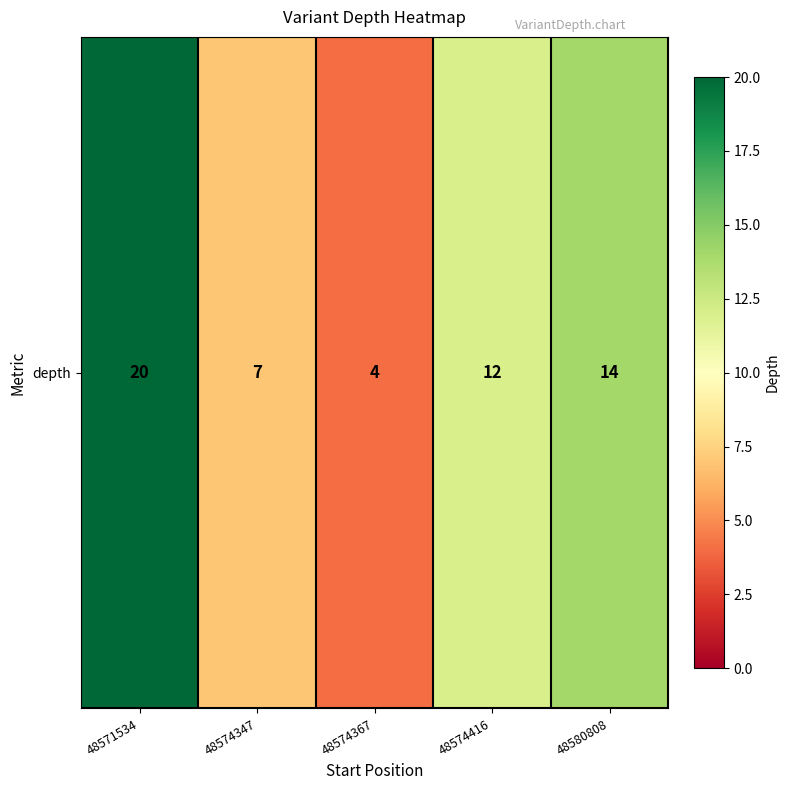

What is the difference between the values at 48574416 and 48571534?

8